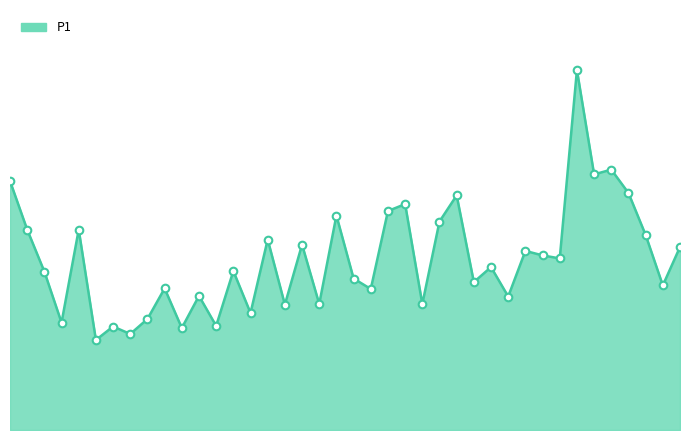

Is this an area chart (filled region under the line)?

Yes